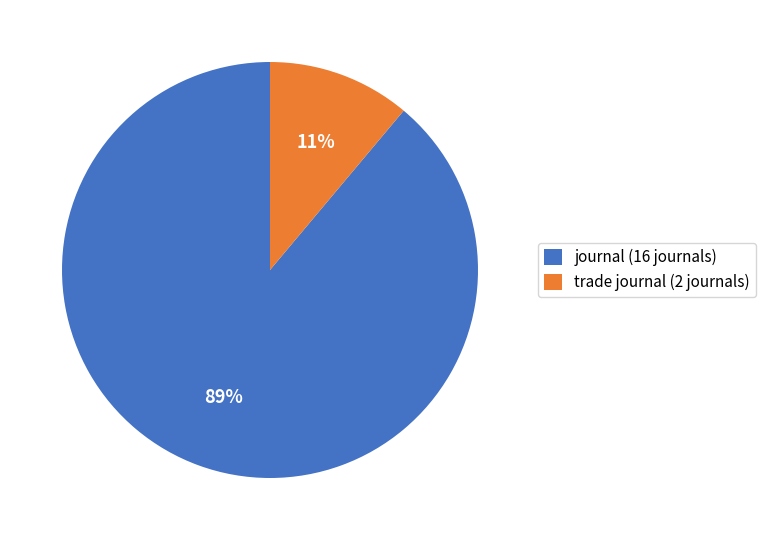

Which has a higher value, trade journal or journal?

journal